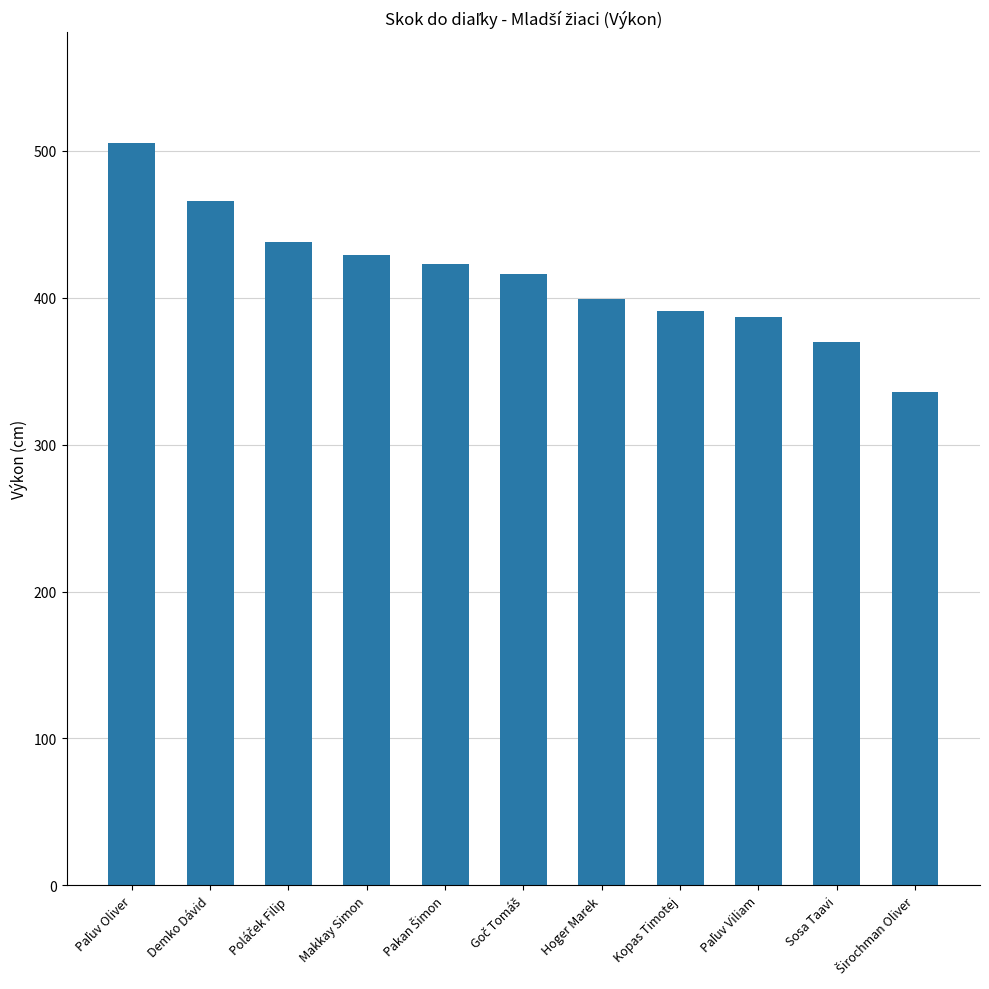

What is the average value?

415